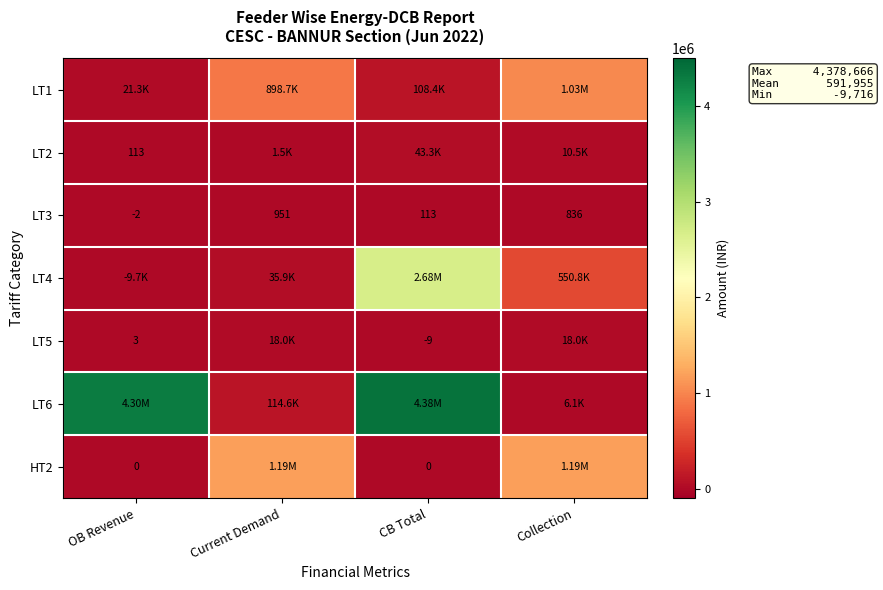

At which label is LT3 closest to 474?

CB Total